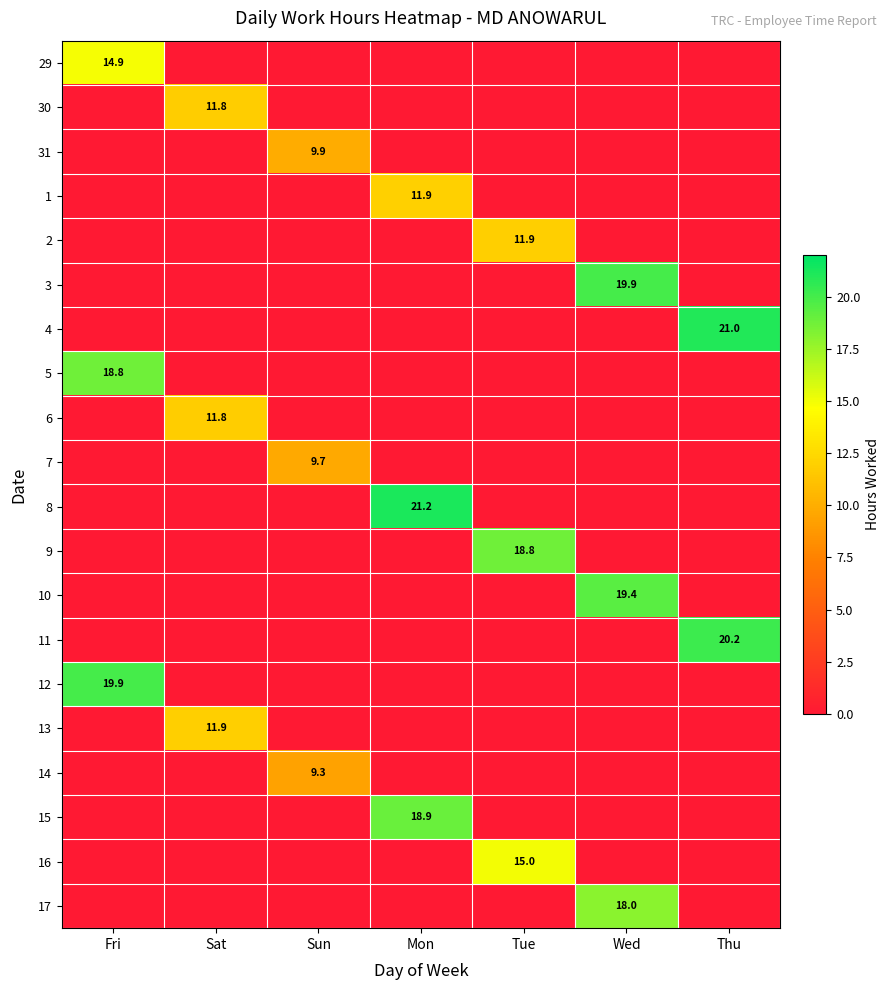

Is it true that 16 equals 15.0 at Tue?

True